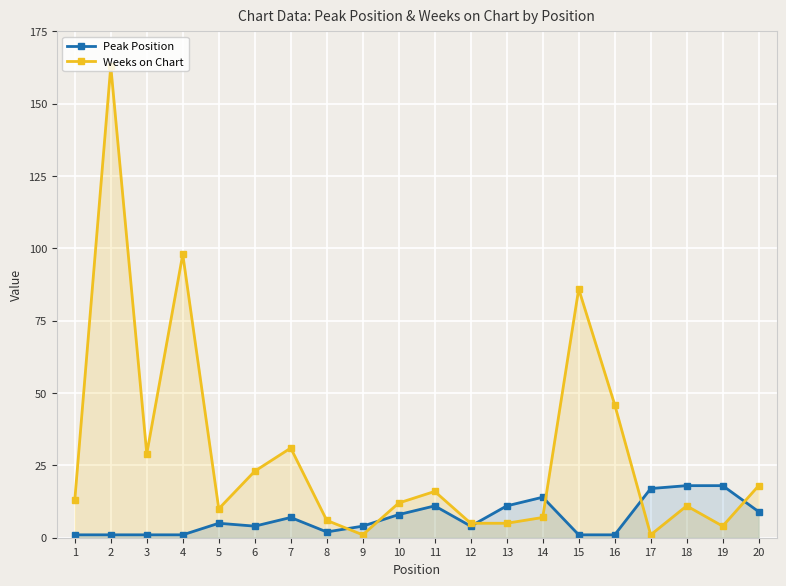

Rank the series at 16 from lowest to highest value.

Peak Position, Weeks on Chart